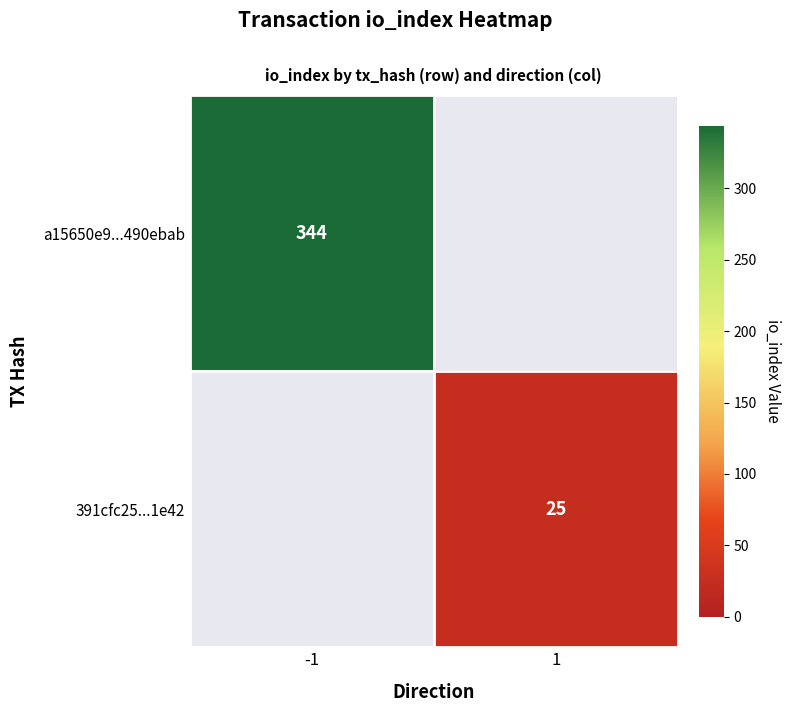

The value of a15650e9...490ebab at -1 is 568. True or false?

False